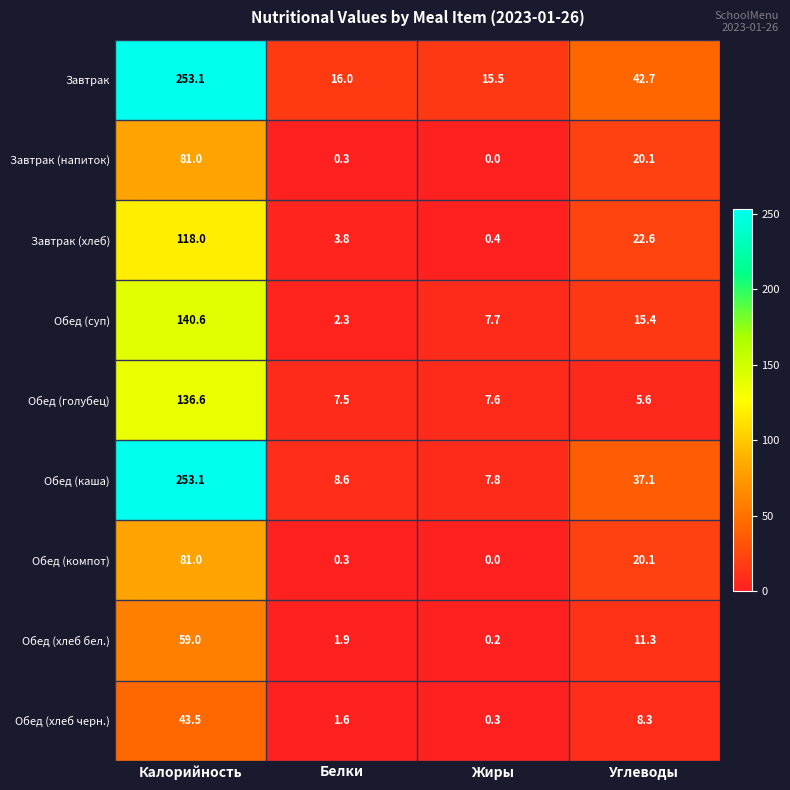

How many distinct data groups are displayed?

9